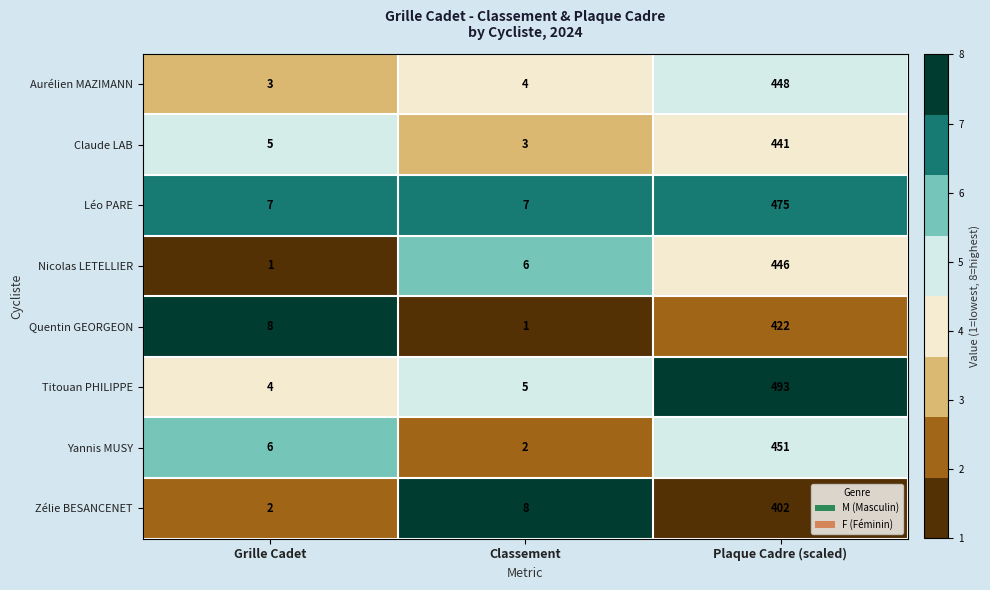

What is the spread (max minus min) of values at Plaque Cadre (scaled)?

91